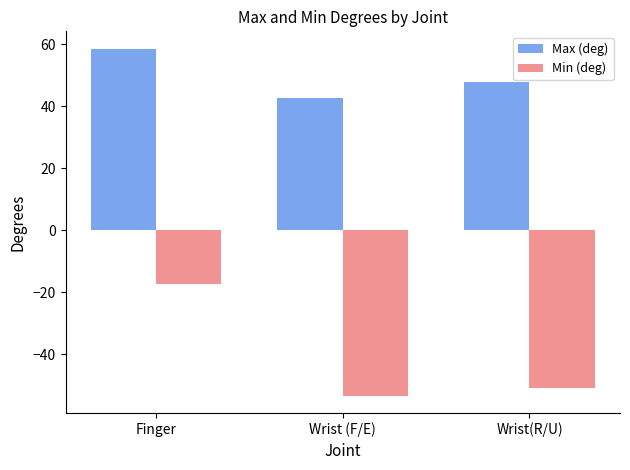

At Finger, list the series in order from largest to smallest.

Max (deg), Min (deg)